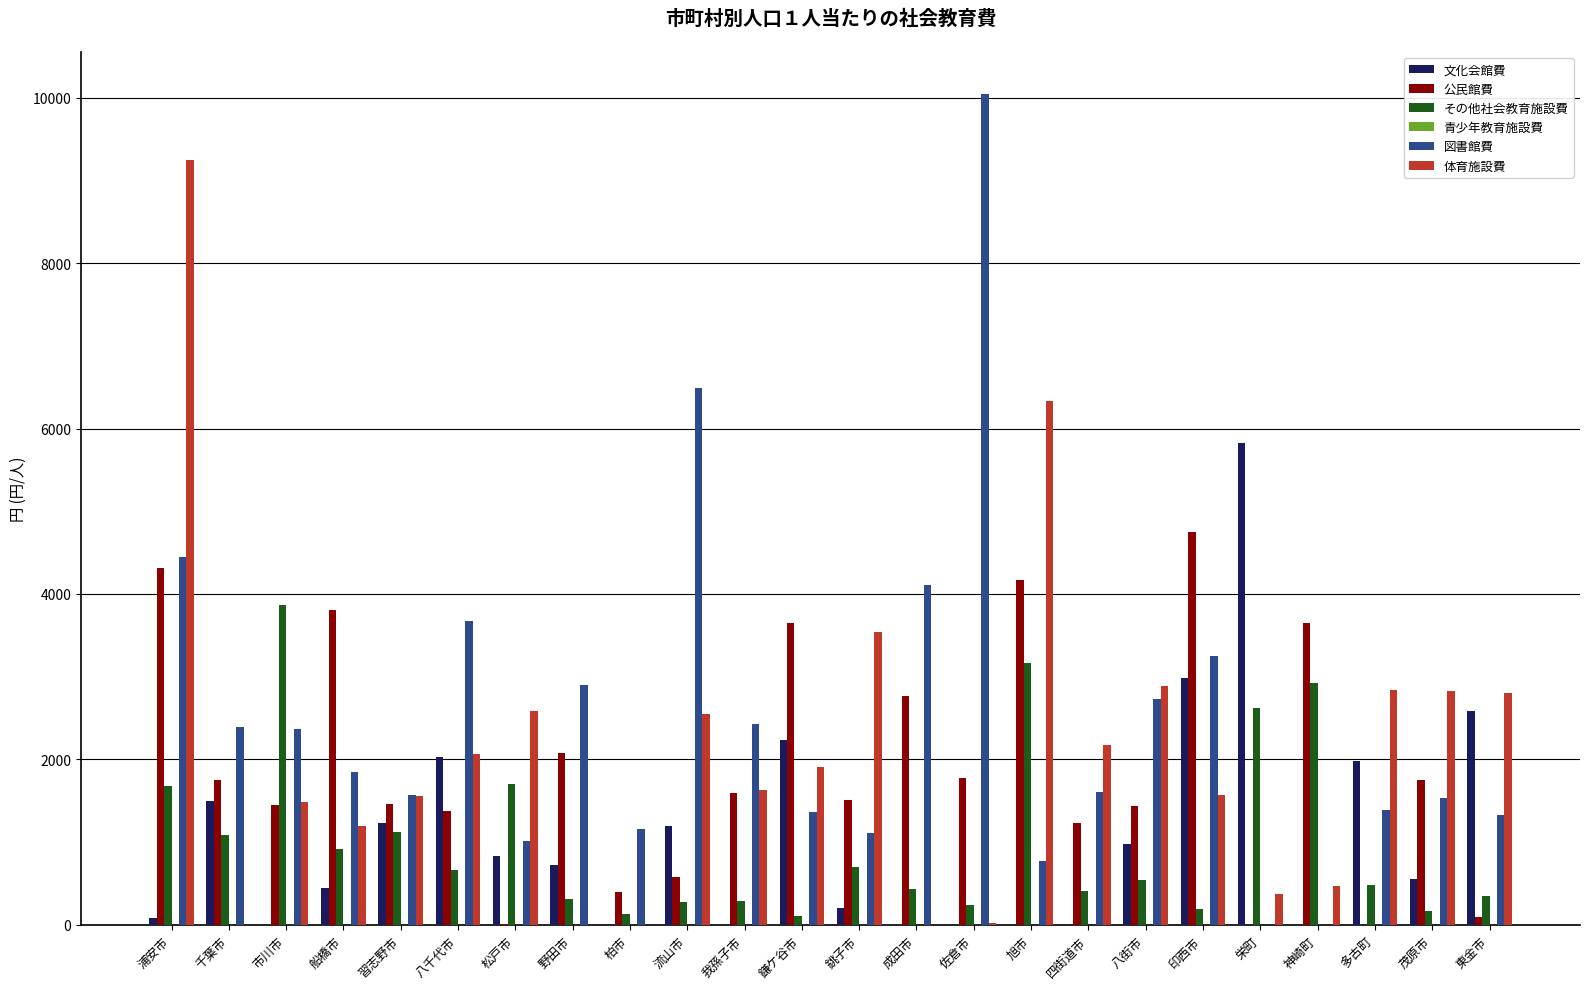

The その他社会教育施設費 series shows 4815.2 at 神崎町. True or false?

False